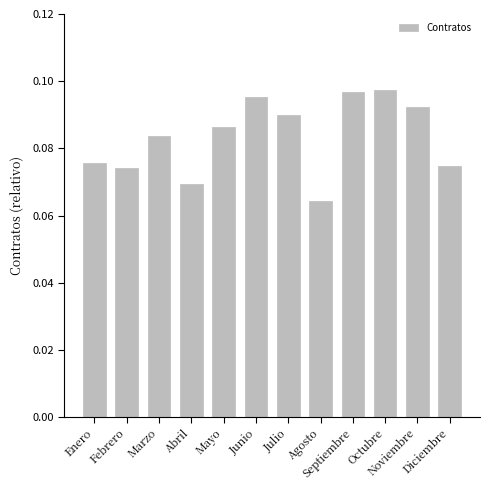

At which category does the chart reach its minimum across all series?

Agosto